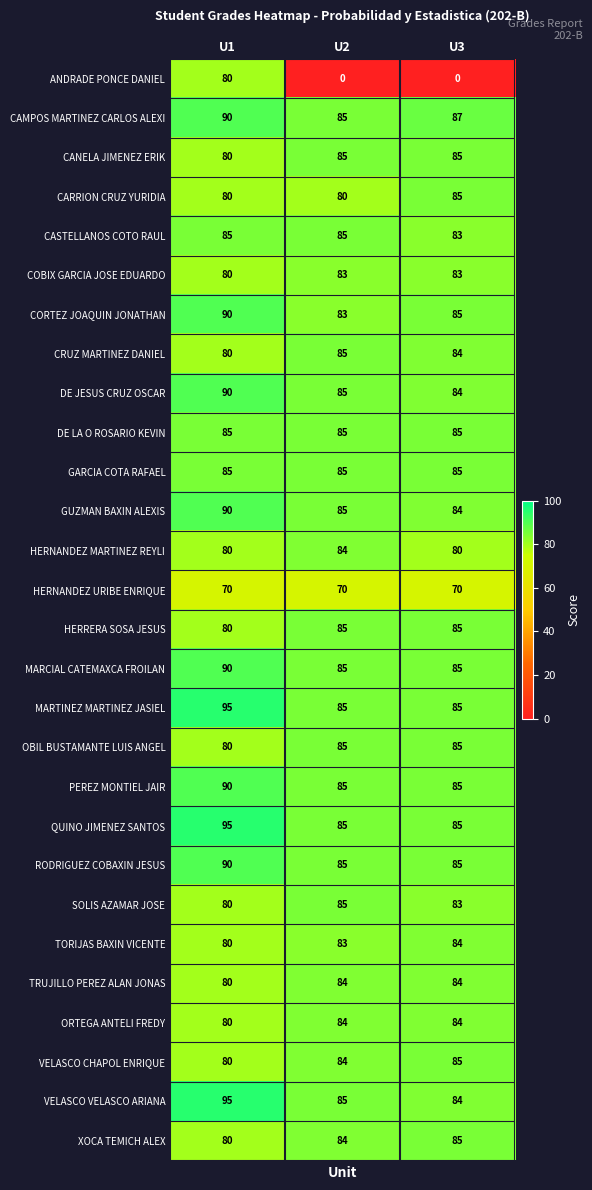

What is the greatest value displayed?

95